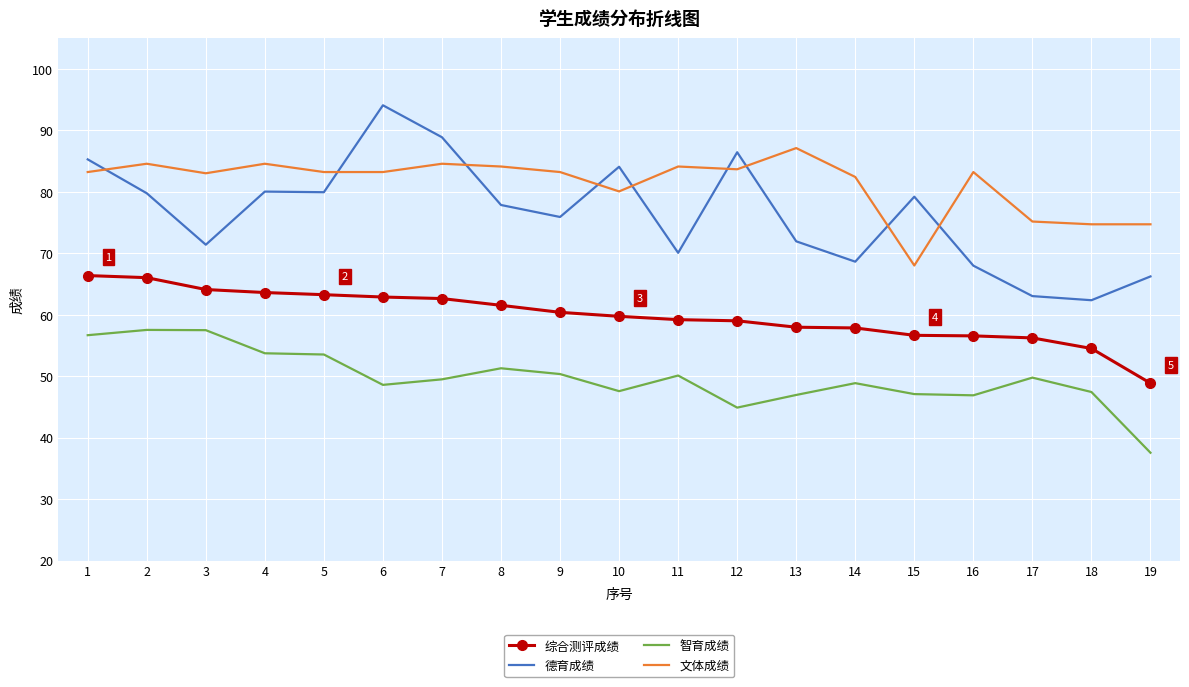

Rank the series at 3 from highest to lowest value.

文体成绩, 德育成绩, 综合测评成绩, 智育成绩